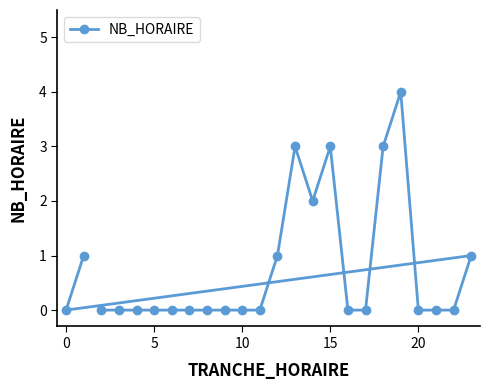

True or false: the data shows -2 at 5.

False